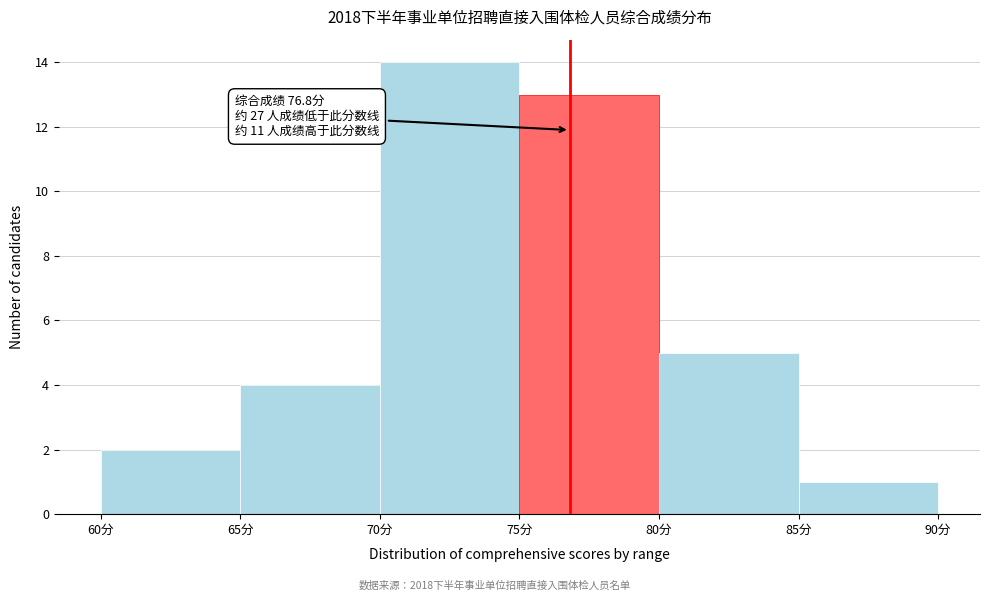

Which range on the x-axis has the tallest bar?

70 to 75